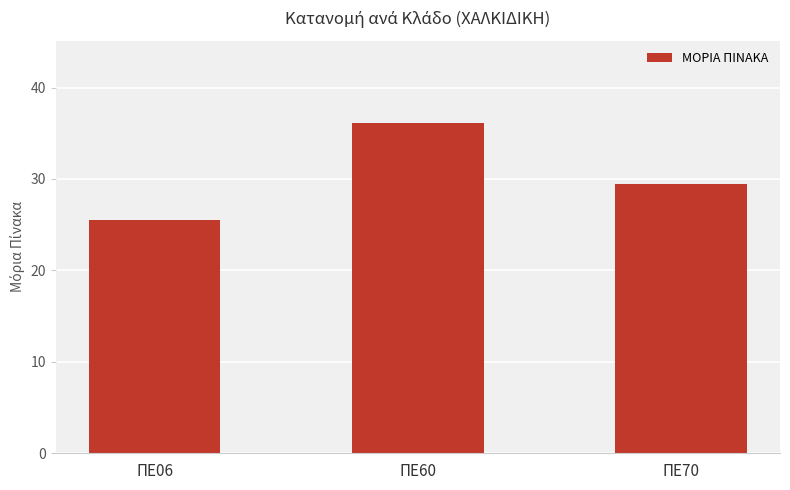

What is the average value?

30.4